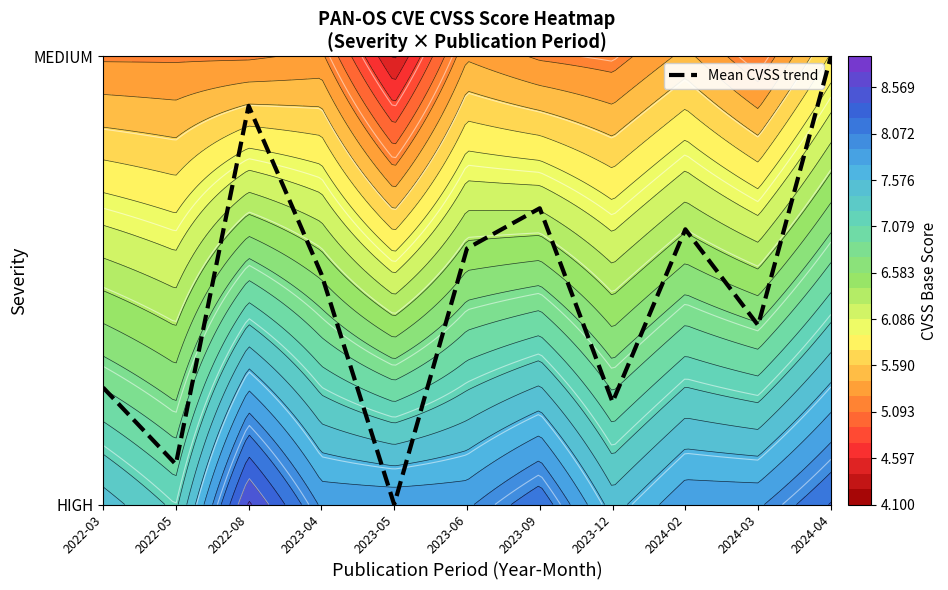

What is the difference between the second highest and minimum values?

0.9